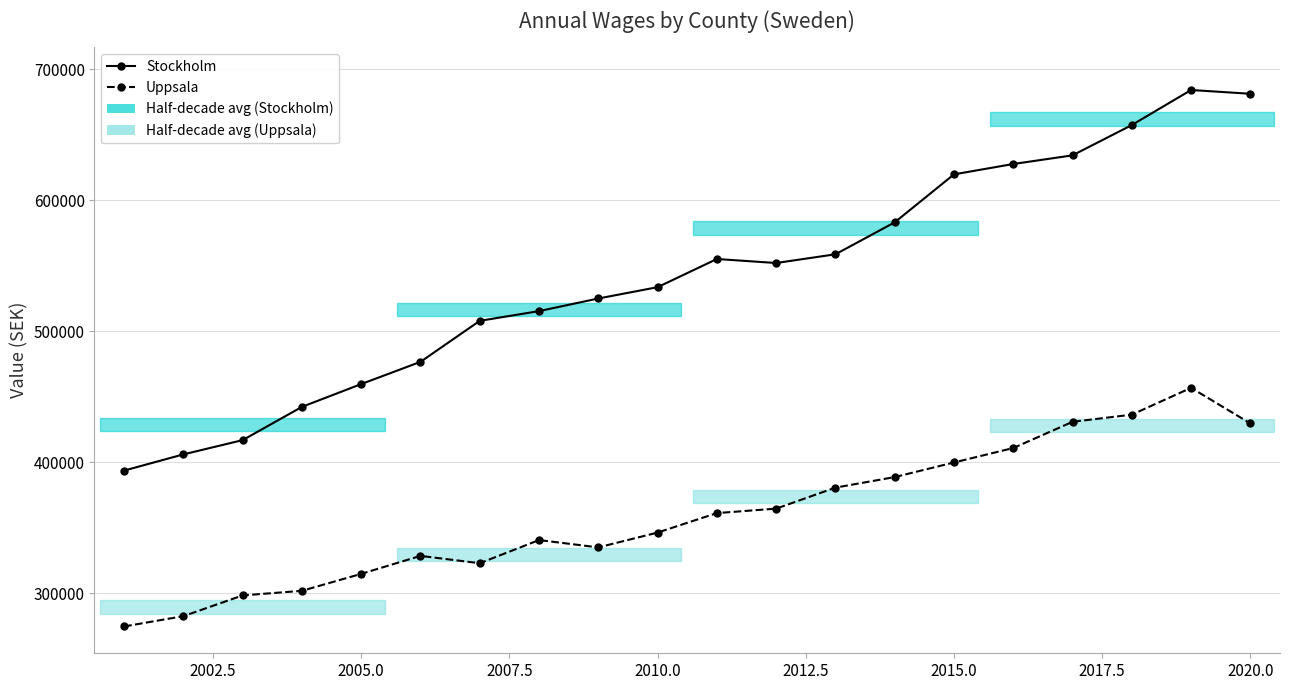

List the series in order of their peak value, lowest first.

Uppsala, Stockholm